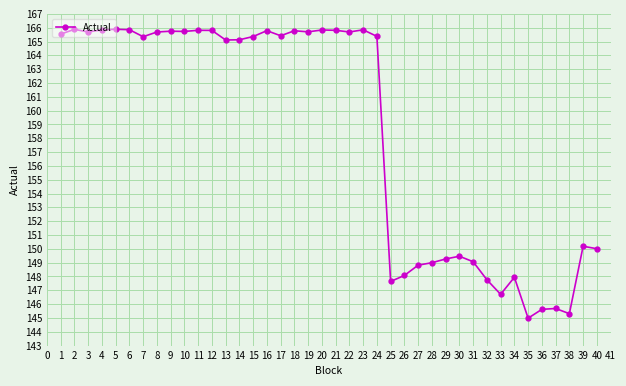

True or false: there are more than 0 points higher than both neighbors.

True